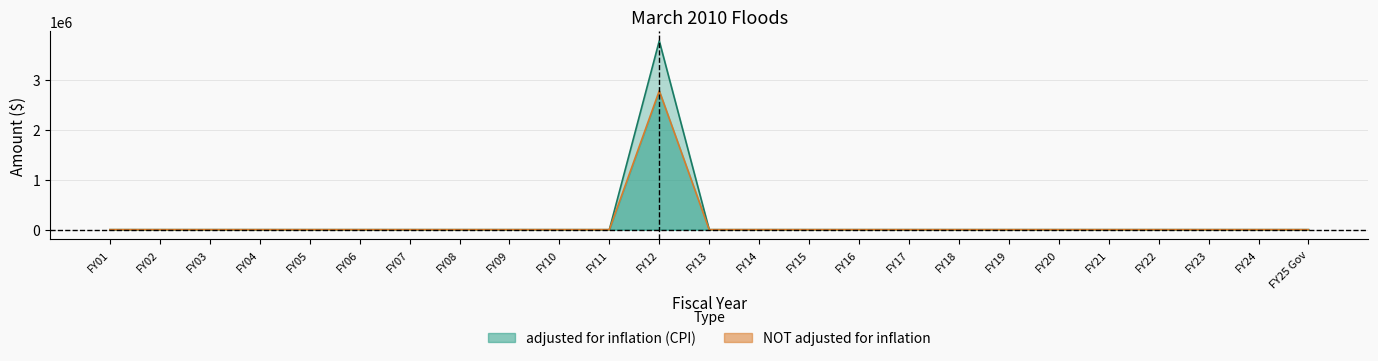

How many distinct data groups are displayed?

2